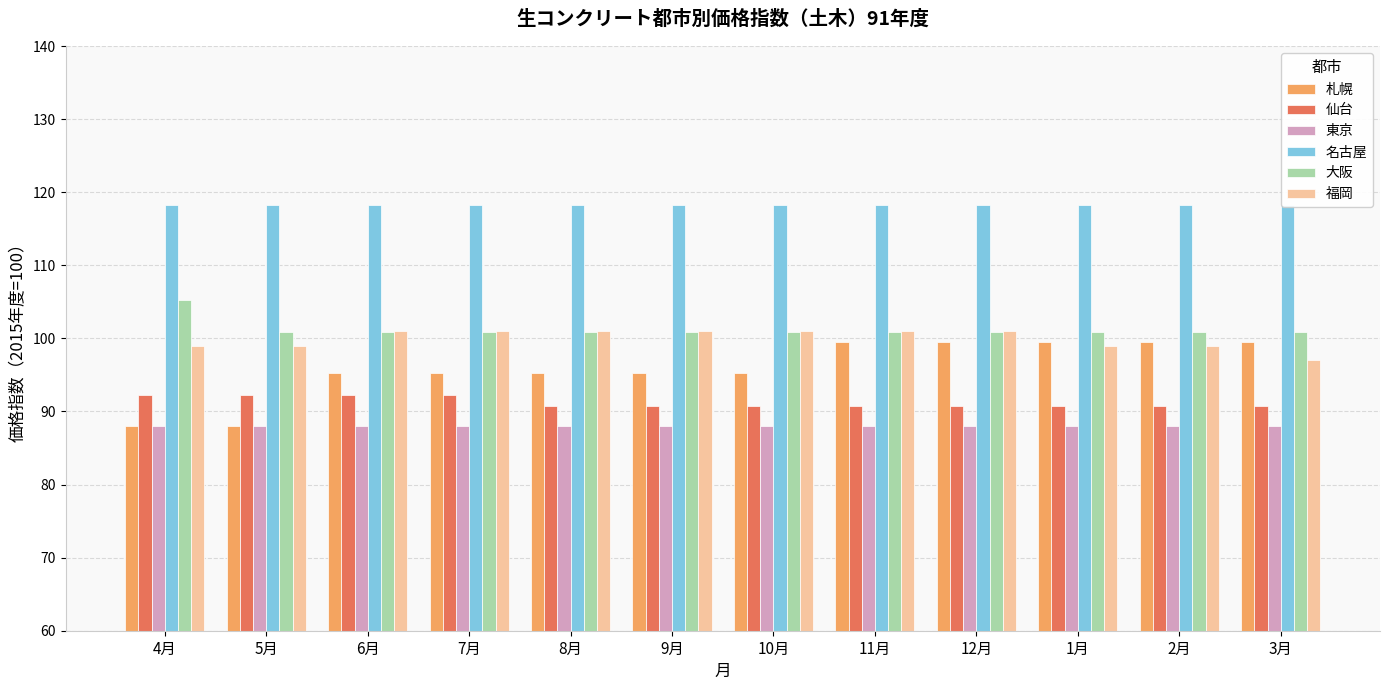

What is the average value of the 札幌 series?

95.8